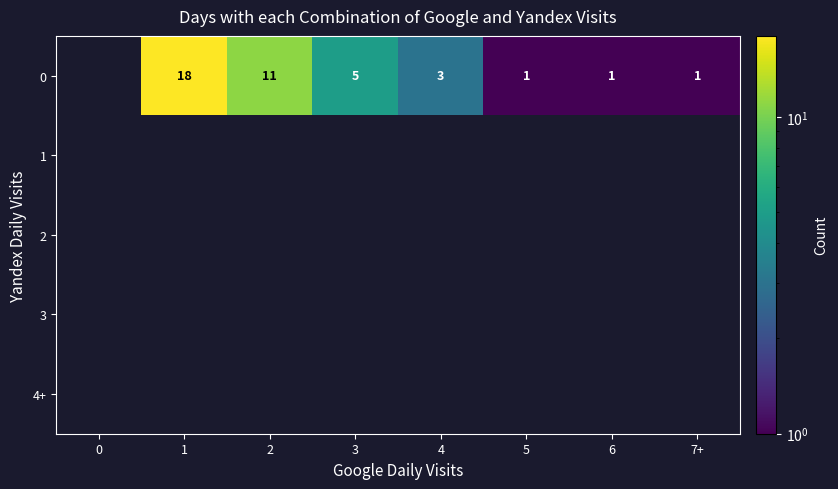

The 0 series shows 1 at 7+. True or false?

True